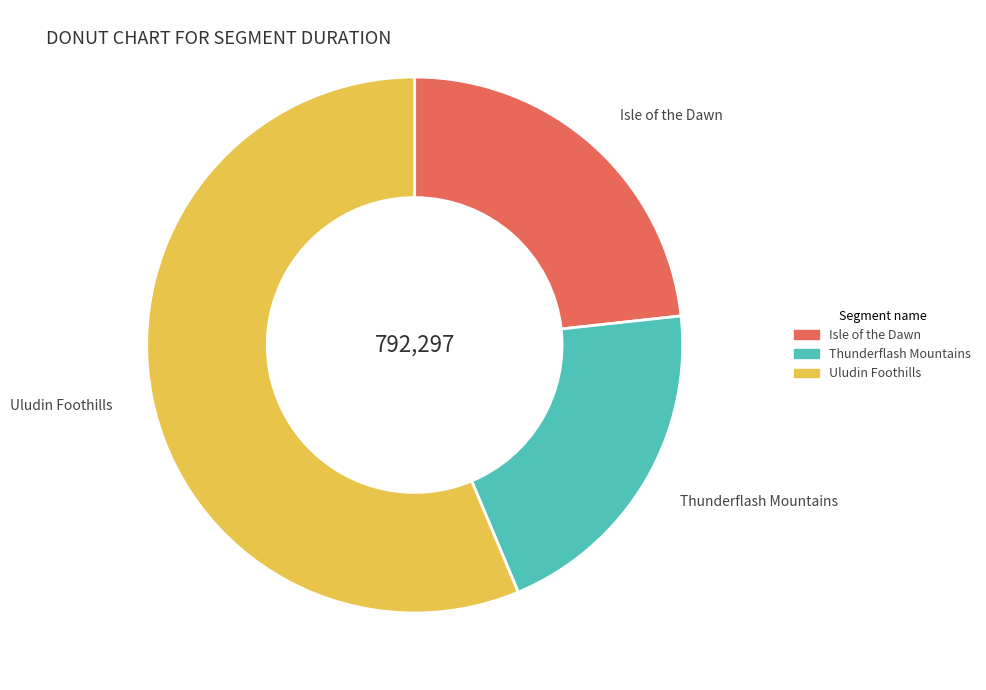

Which category has the smallest portion of the pie?

Thunderflash Mountains